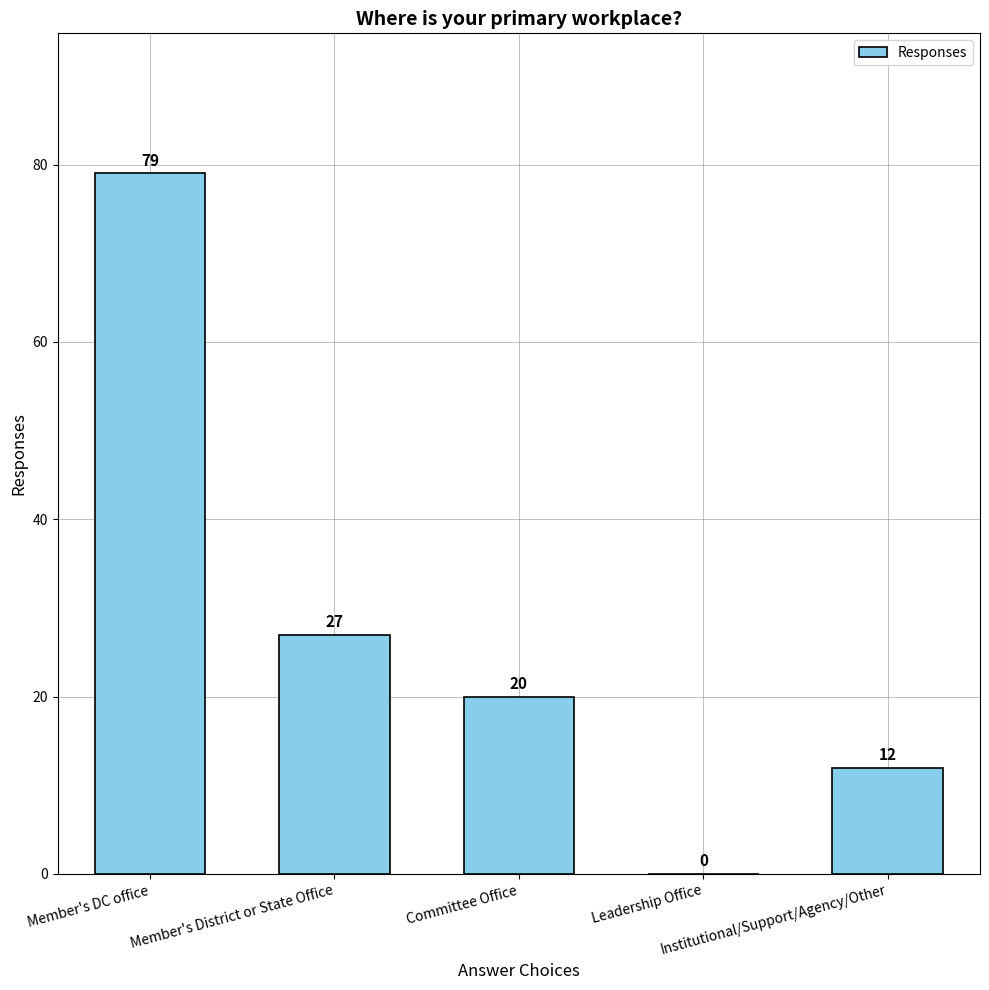

What is the sum of all values?

138